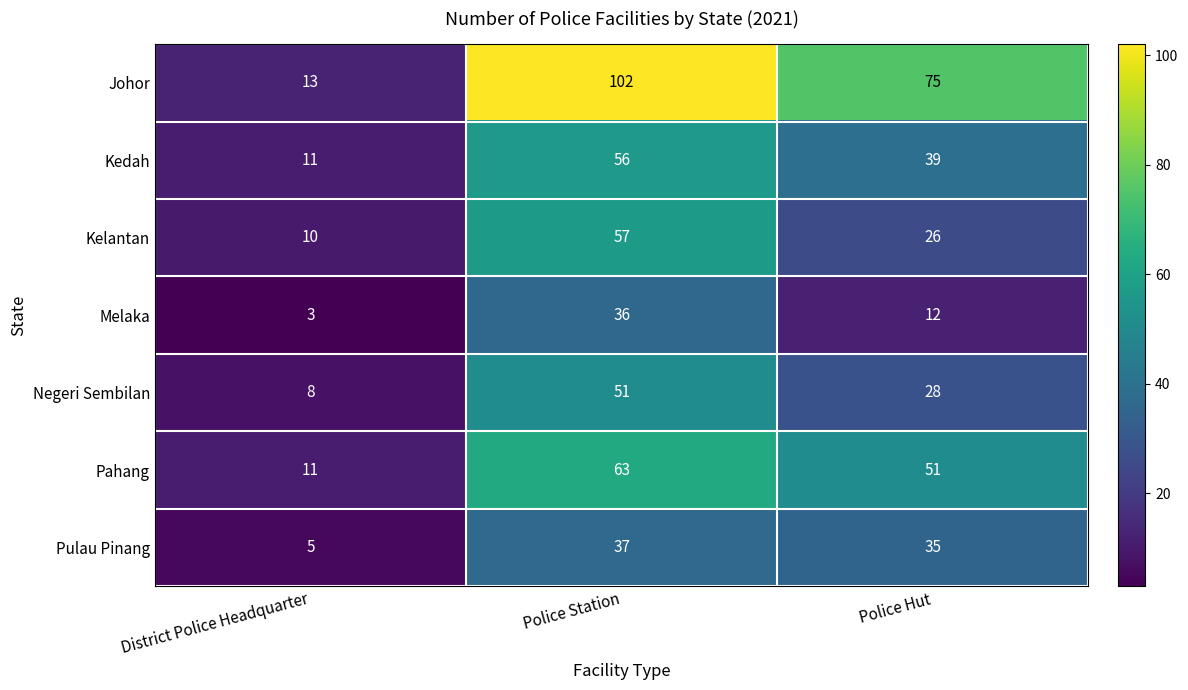

Count the Negeri Sembilan values in the range 8 to 51.

3